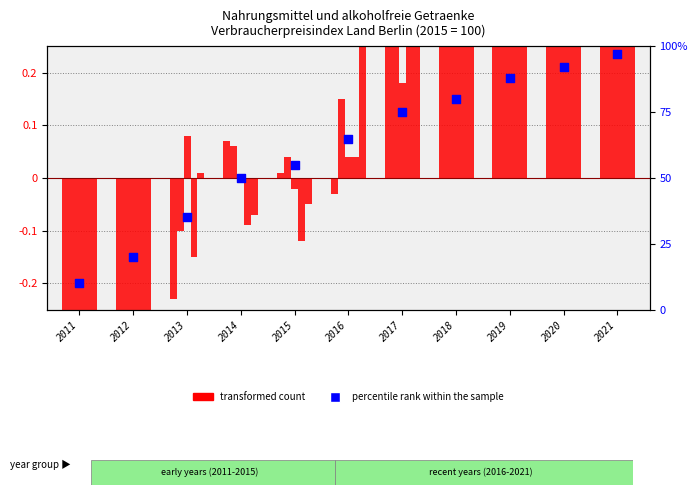

Is the value of Jan. at 2021 greater than the value of percentile rank within the sample at 2013?

No